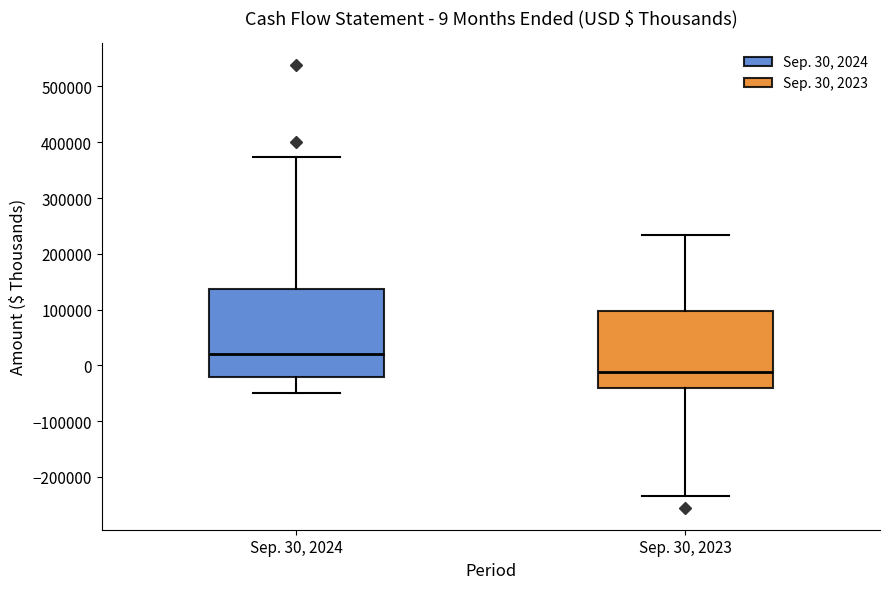

Which box is the tallest, from its lower edge to its upper edge?

Sep. 30, 2024